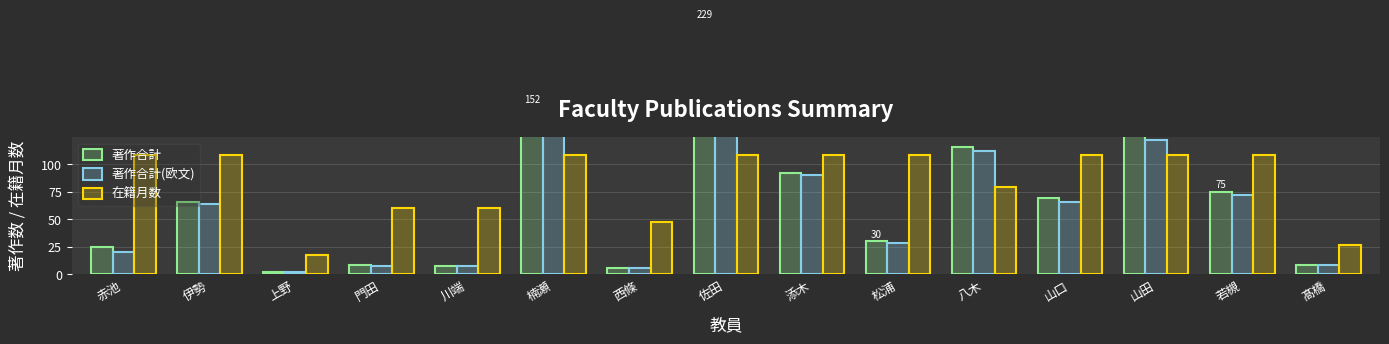

At which label does 著作合計(欧文) first exceed 64?

楠瀬